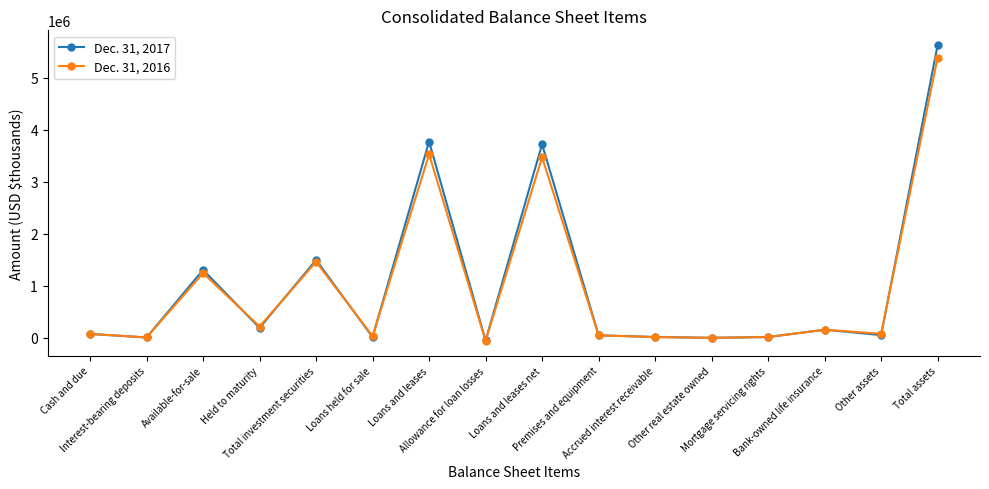

List the series in order of their overall mean, lowest first.

Dec. 31, 2016, Dec. 31, 2017